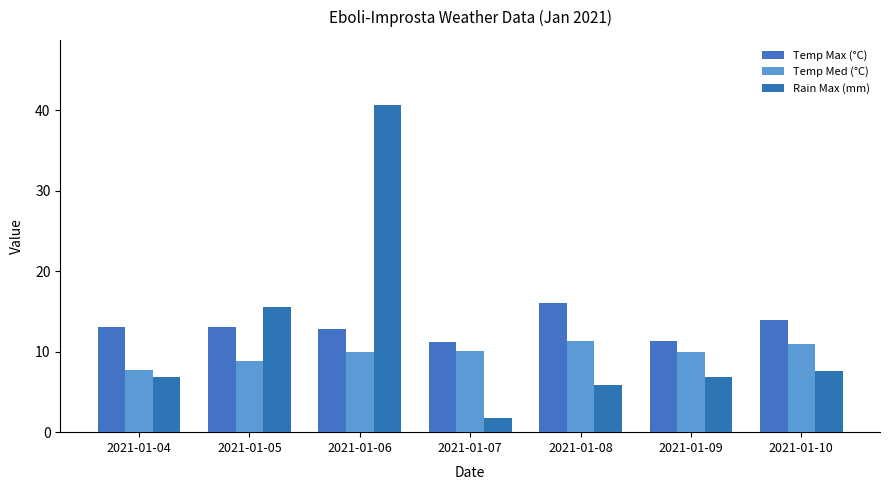

What is the total value across all series at 2021-01-04?

27.6